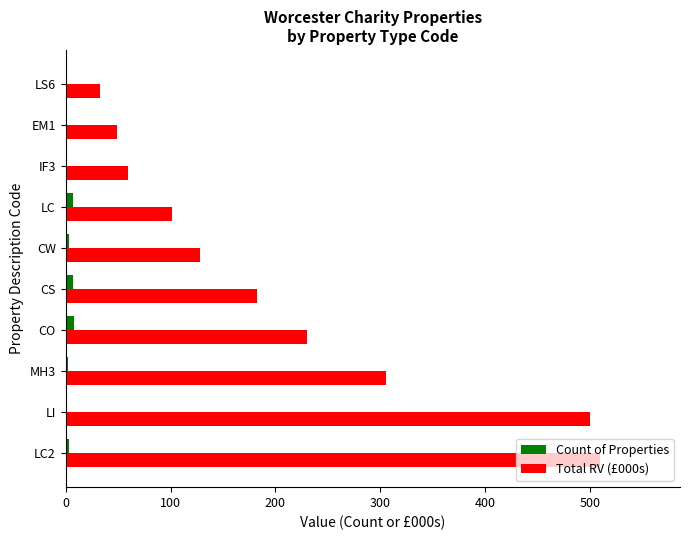

What is the sum of all Count of Properties values?

34.0